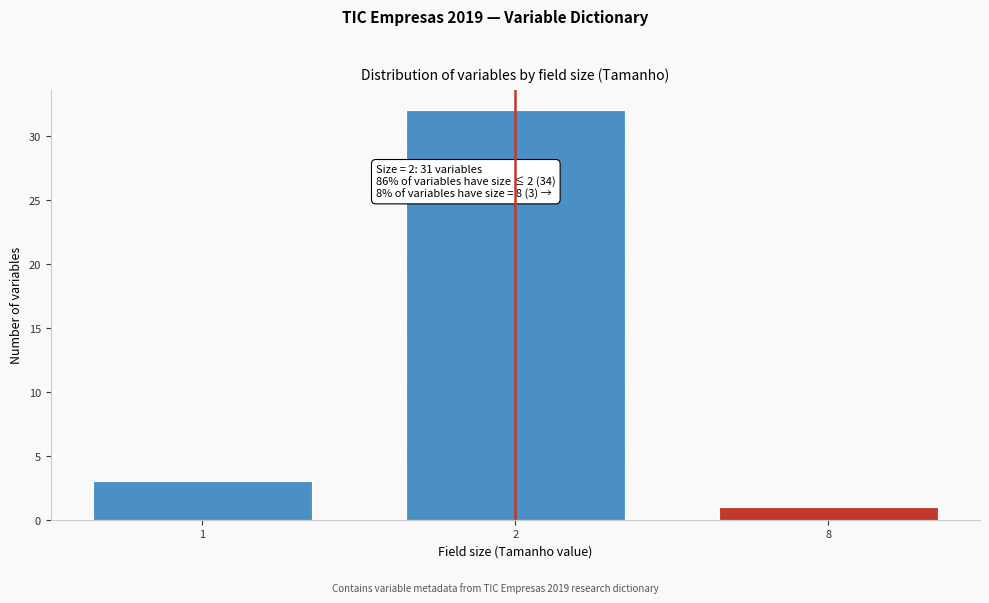

Reading left to right, what are all the values shown in this chart?

1=3	2=32	8=1